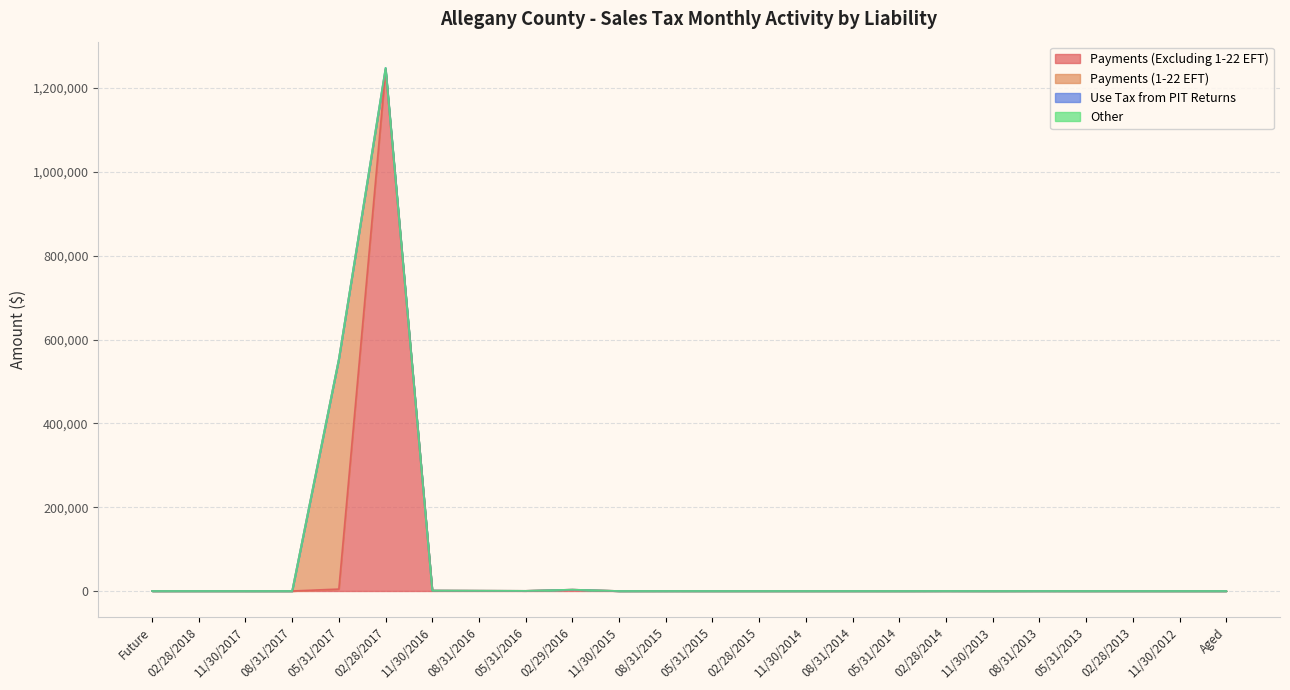

What is the maximum value shown in the chart?

1243646.2